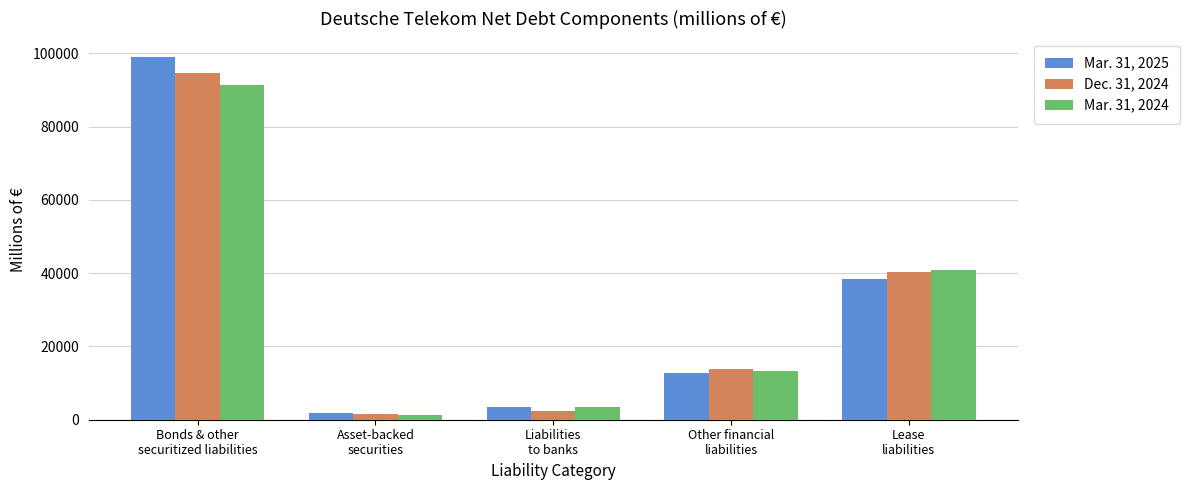

Is the value of Dec. 31, 2024 at Bonds & other
securitized liabilities greater than the value of Mar. 31, 2024 at Other financial
liabilities?

Yes